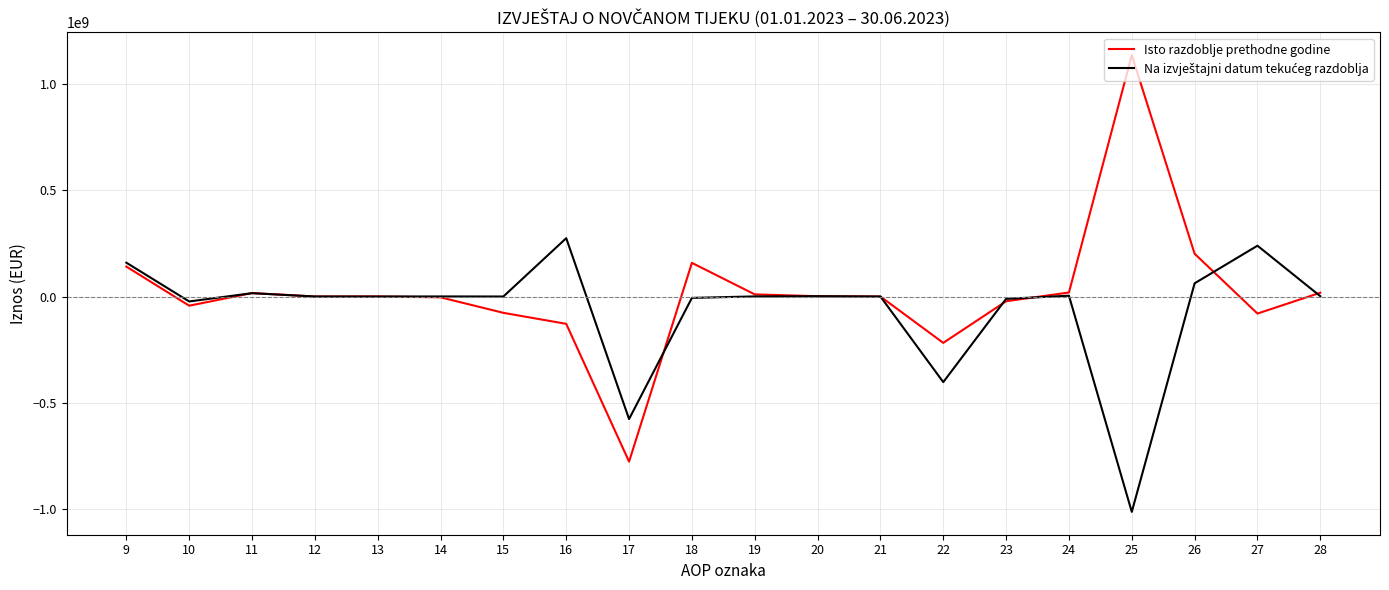

What is the highest value of the Isto razdoblje prethodne godine series?

1134536852